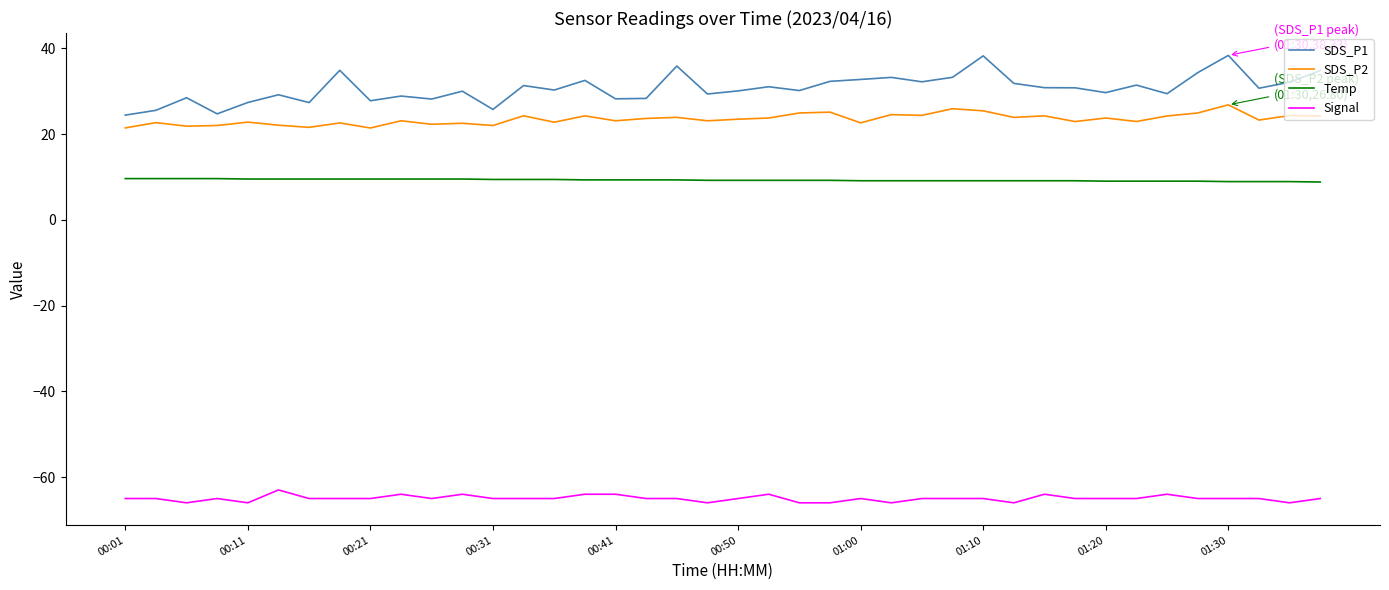

How many lines are shown in the chart?

4